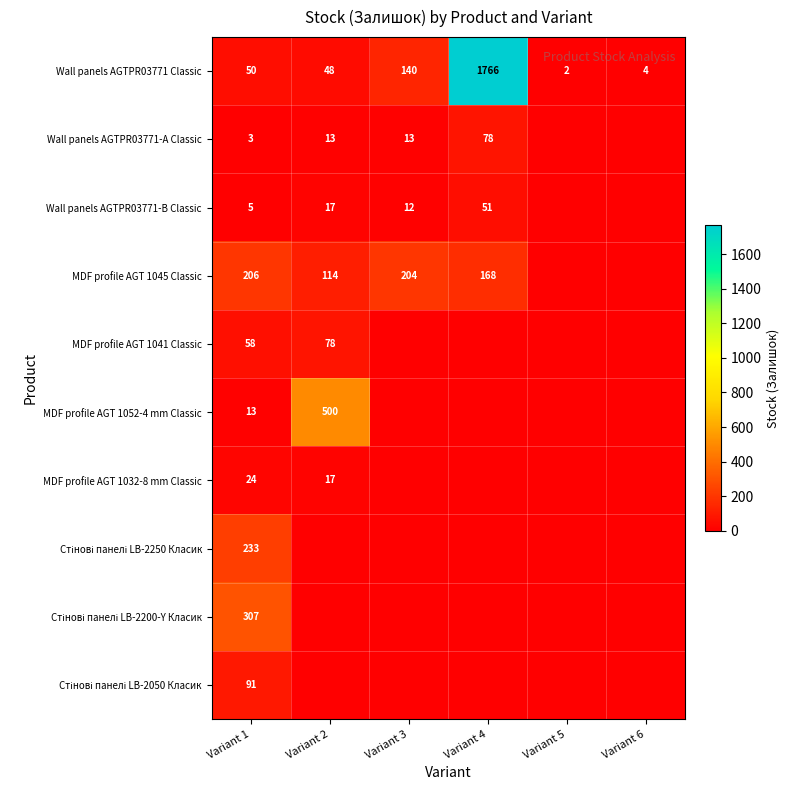

Count the number of categories in the chart.

6